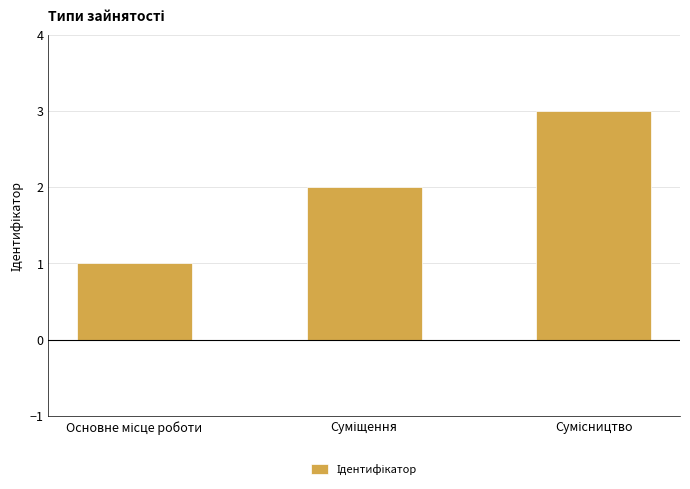

What is the sum of all values?

6